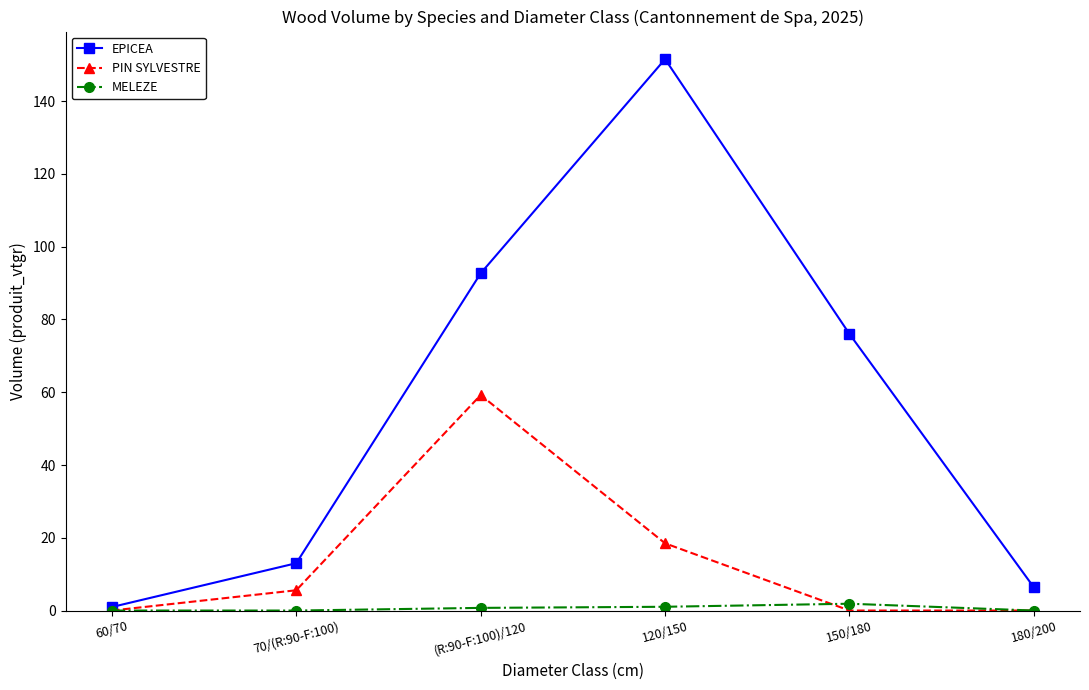

What is the total value across all series at 150/180?

77.9